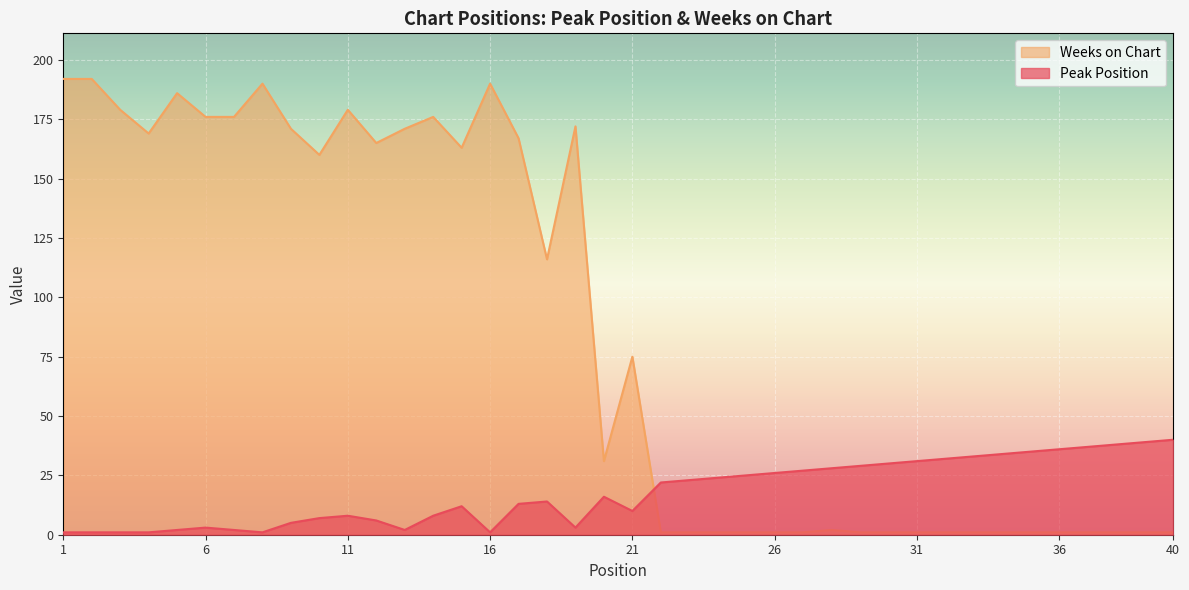

How many values in the Peak Position series are below 16?

20